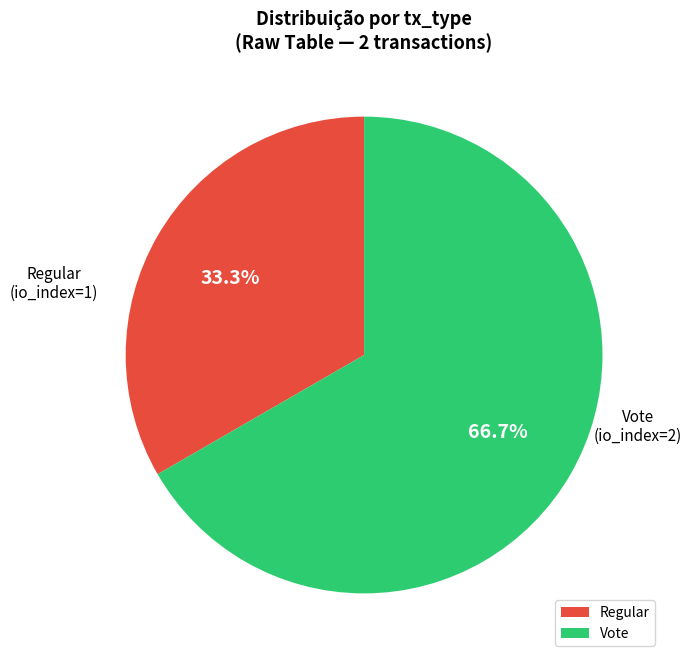

Which category has the biggest portion of the pie?

Vote